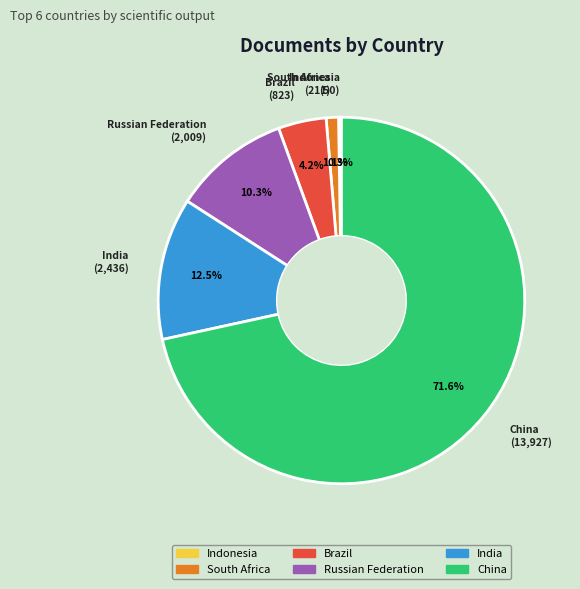

What is the ratio of the value at South Africa to the value at Russian Federation?

0.1